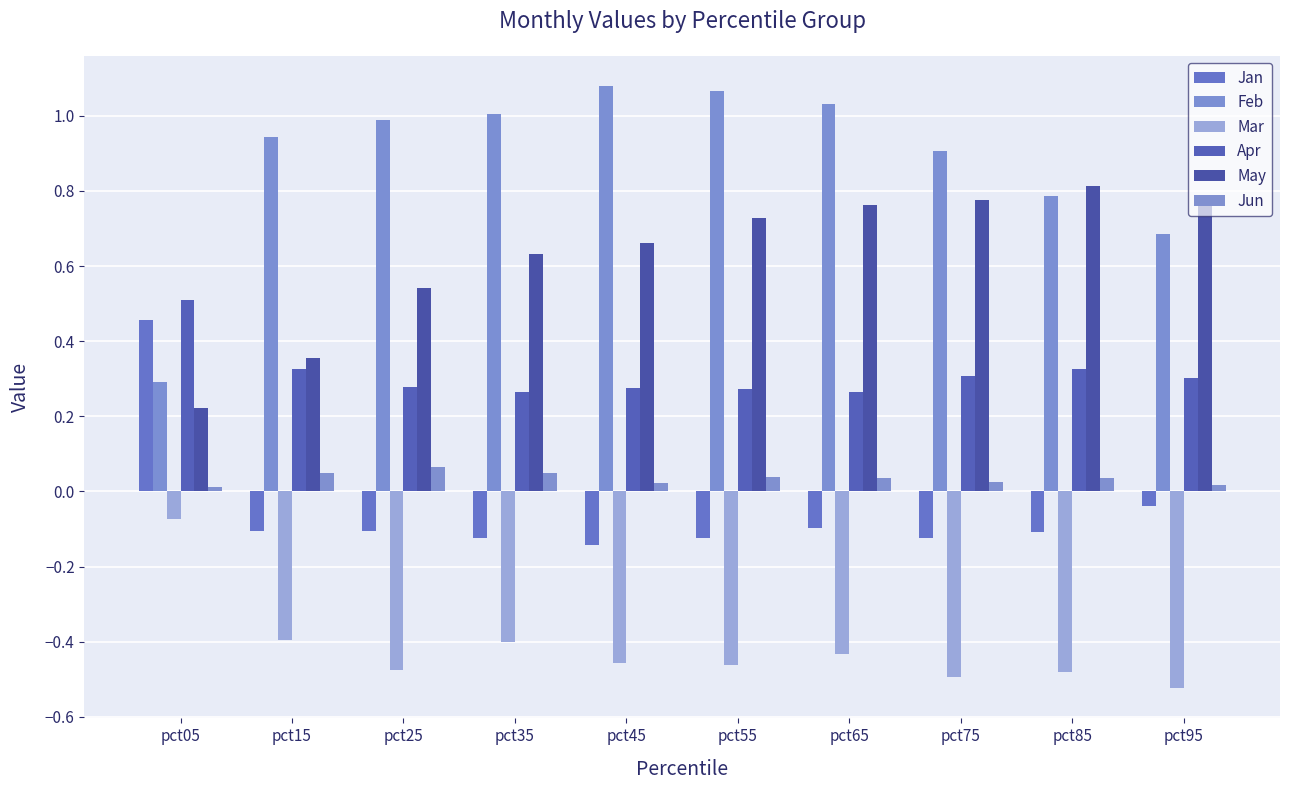

What is the lowest value of the Feb series?

0.3